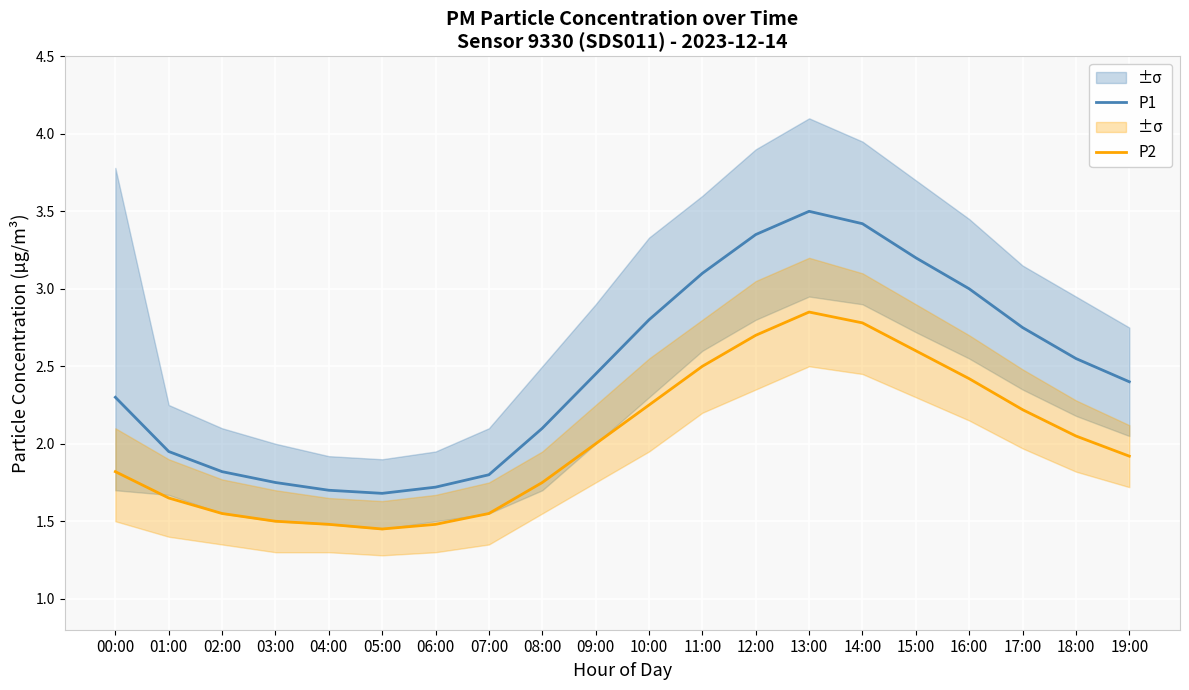

True or false: P1 has a value of 1.7 at 04:00.

True